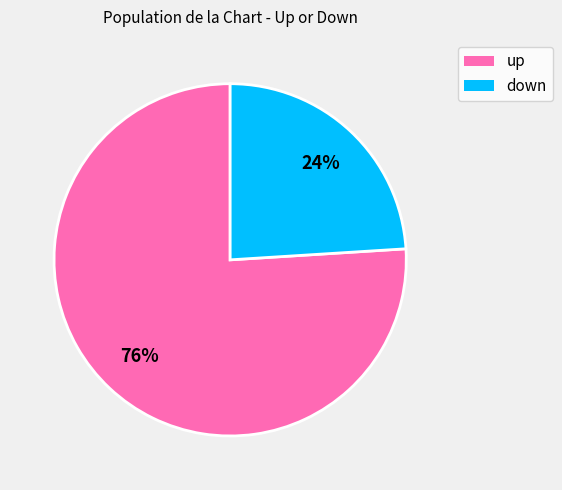

Which has a higher value, up or down?

up